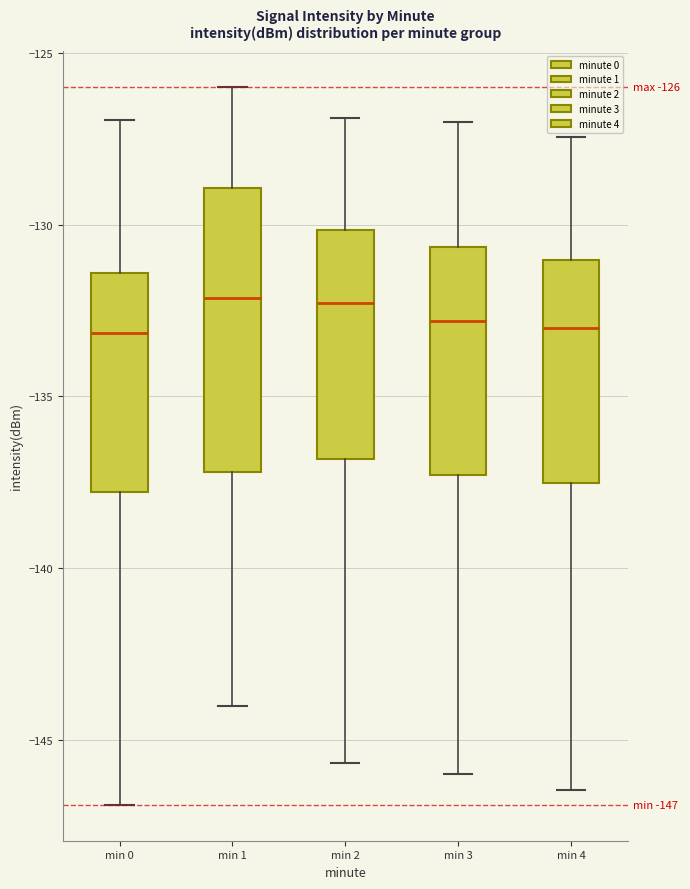

Comparing the boxes themselves (not the whiskers), which one is the tallest?

min 1